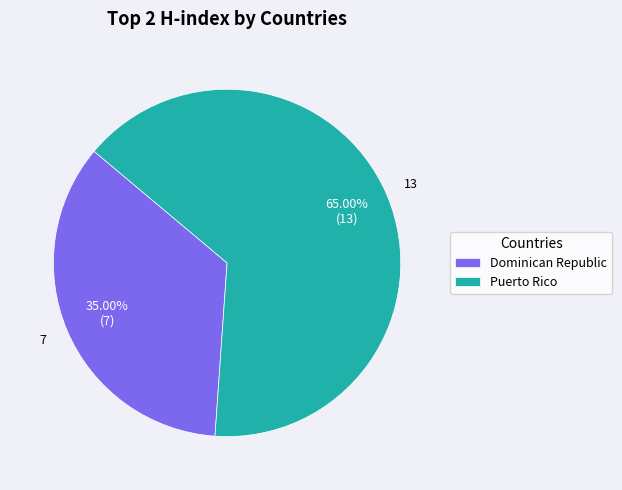

Does Puerto Rico represent more than half of the total?

Yes